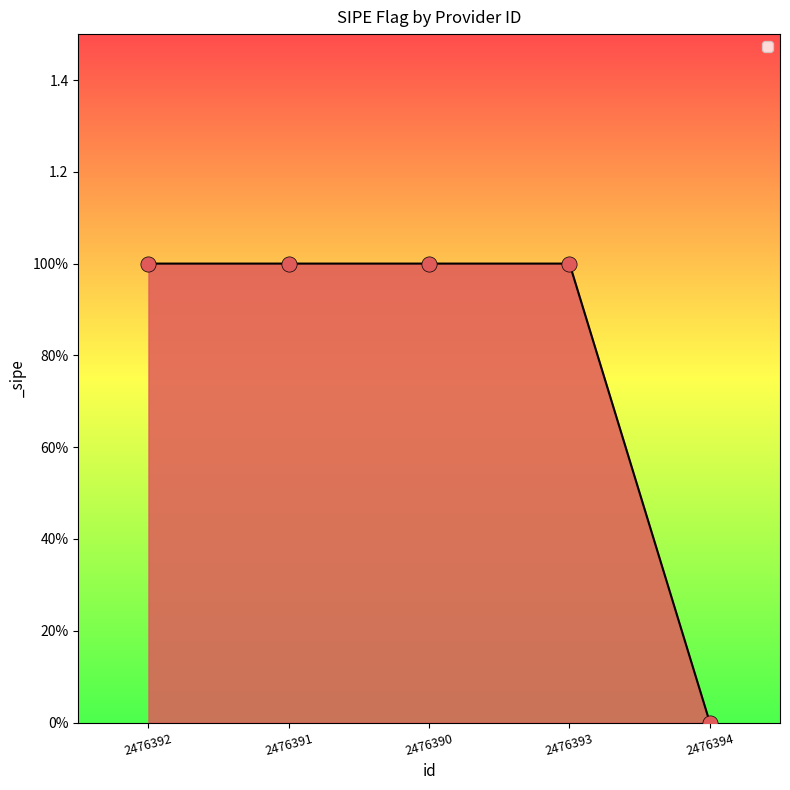

Approximately how many times larger is the value at 2476390 compared to 2476393?

1.0